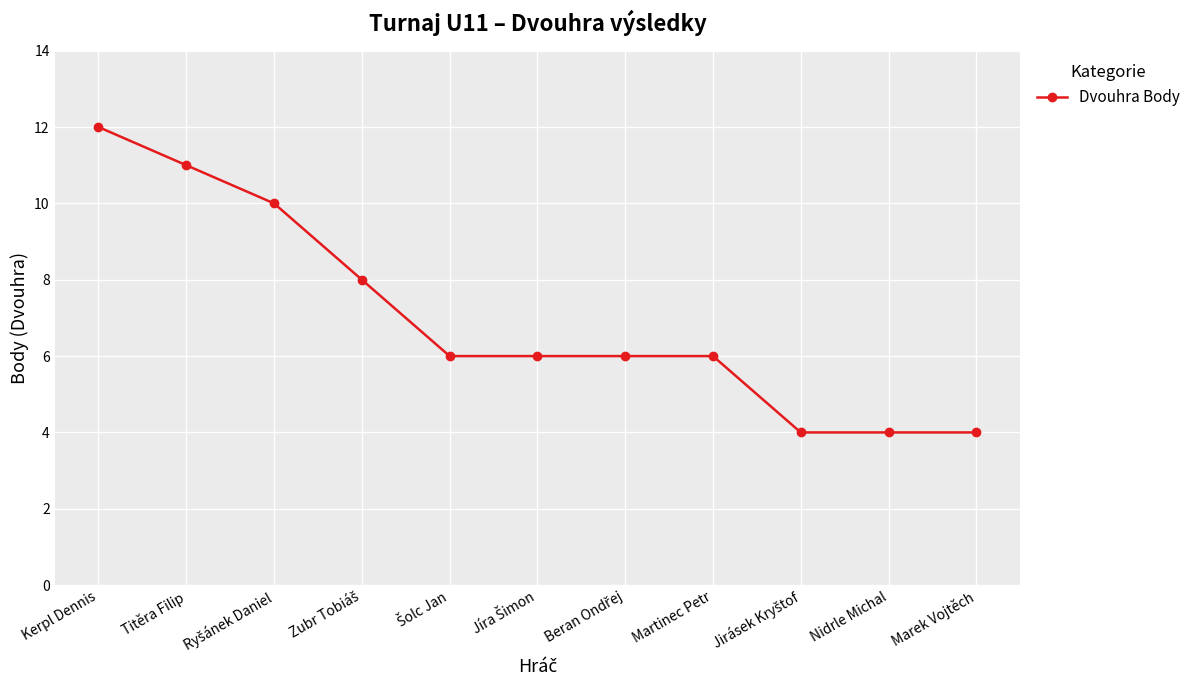

Which category has the highest value across all series?

Kerpl Dennis